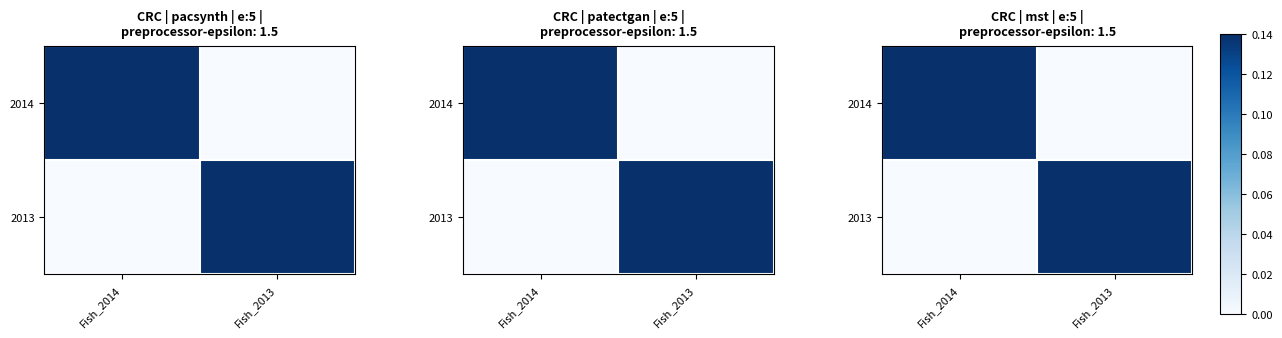

At which category is the sum across all series the highest?

Fish_2014